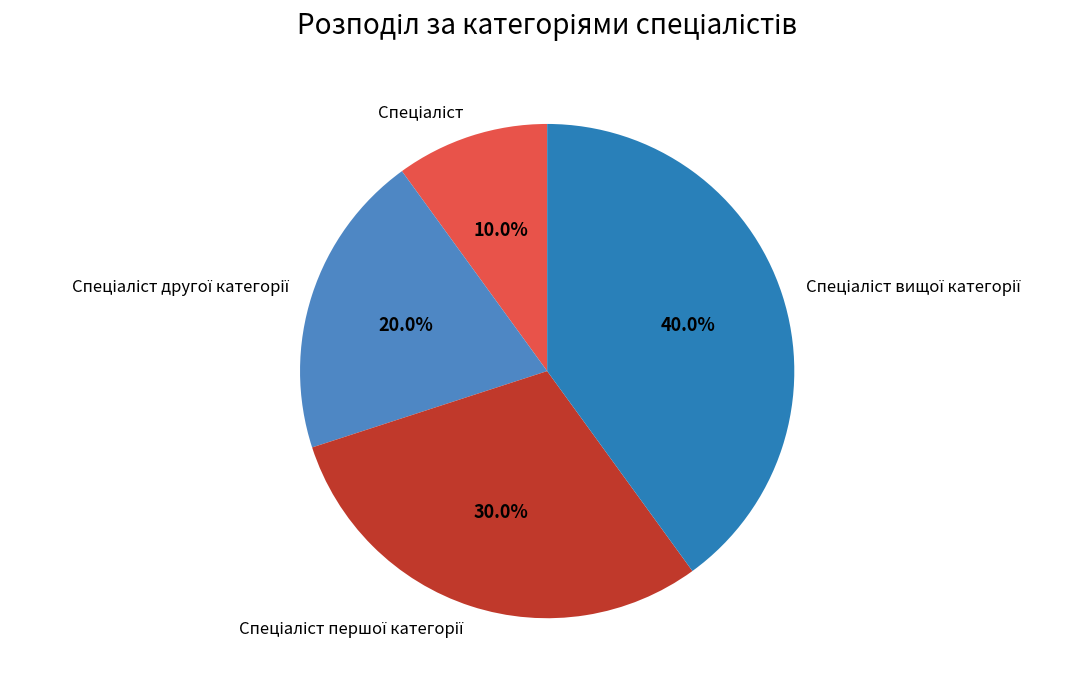

Is there any slice that represents more than half of the pie?

No